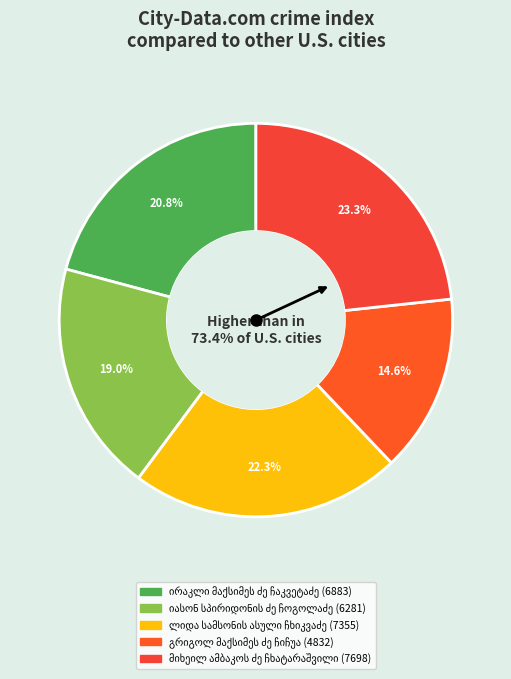

What is the largest slice in the pie chart?

მიხეილ ამბაკოს ძე ჩხატარაშვილი